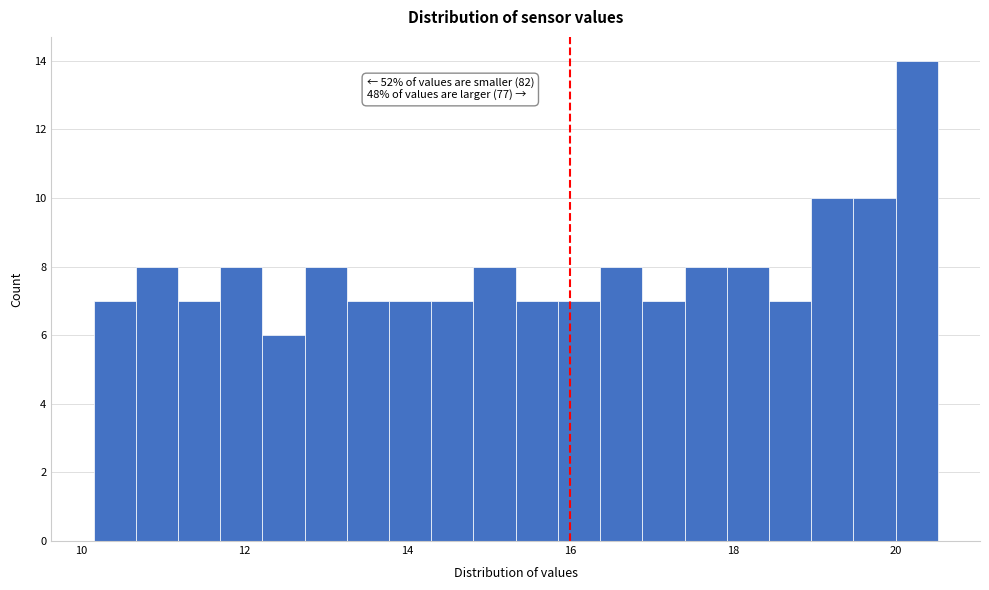

Around what value on the x-axis is the tallest bar? Give the approximate position of its centre, as read against the axis.

20.2